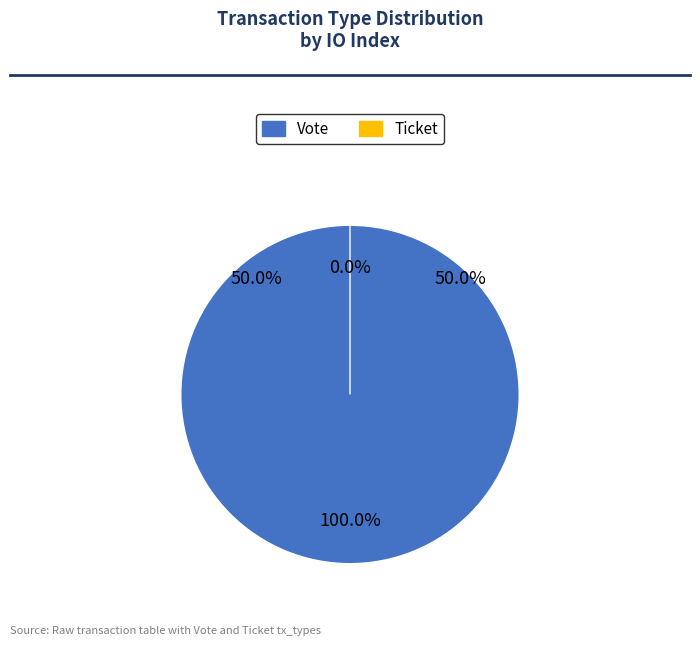

To the nearest percent, what percentage of the pie is Vote (io_index=1)?

100%